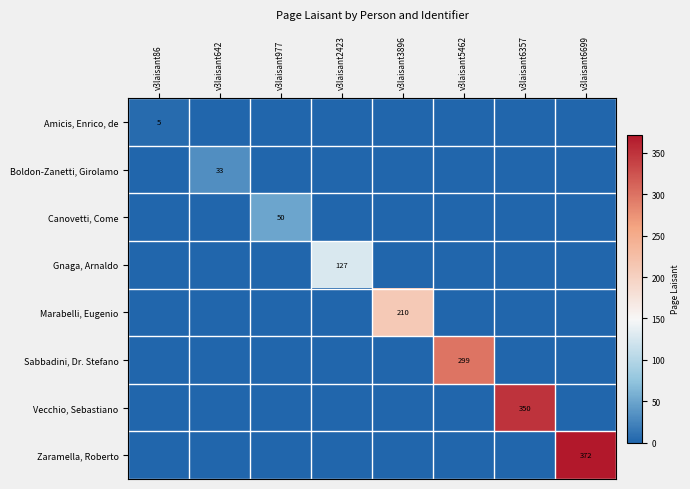

Is it true that Amicis, Enrico, de equals 1 at v3laisant86?

False